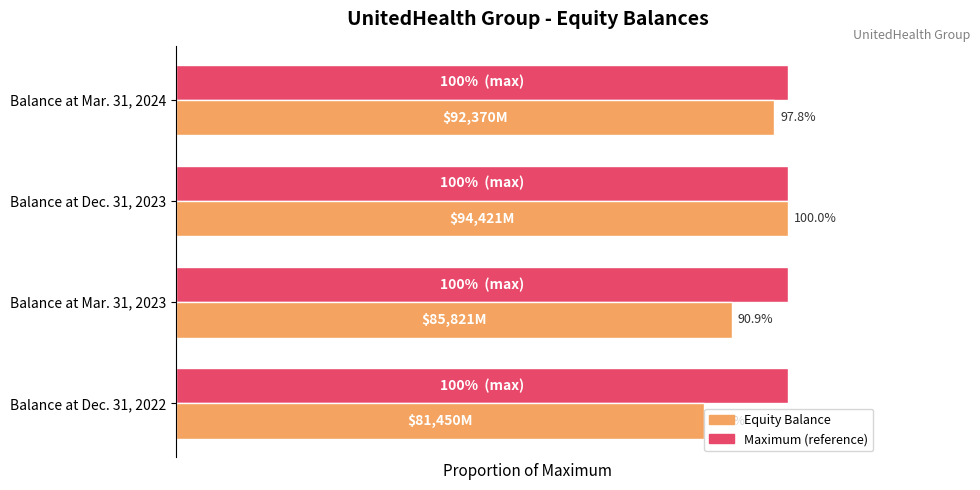

Is it true that Relative to max equals 1.3 at Balance at Mar. 31, 2024?

False